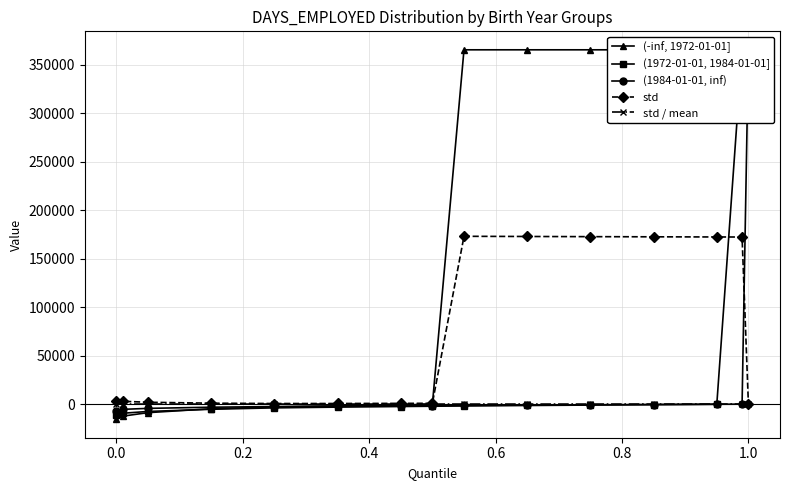

At how many categories does at least one series exceed 74001?

7